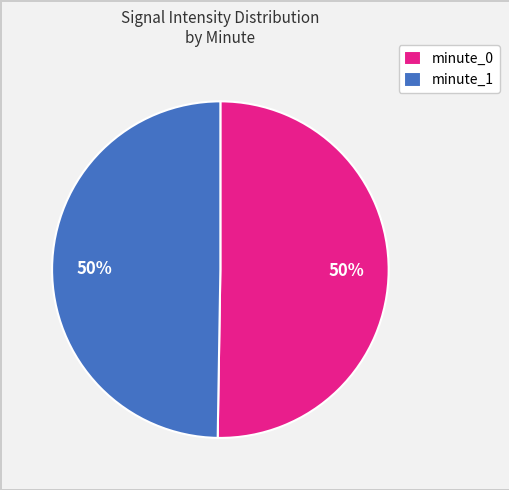

To the nearest percent, what percentage of the pie is minute_1?

50%